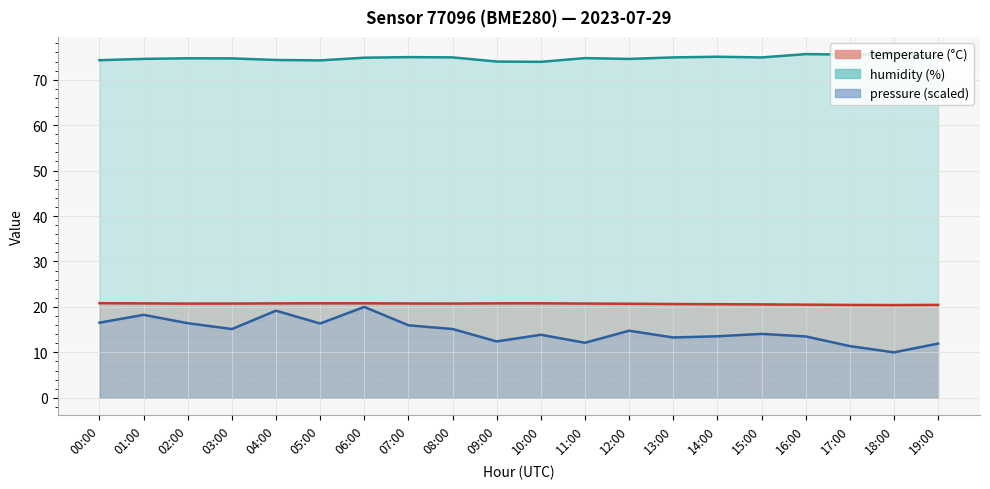

At which category does the chart reach its peak across all series?

16:00